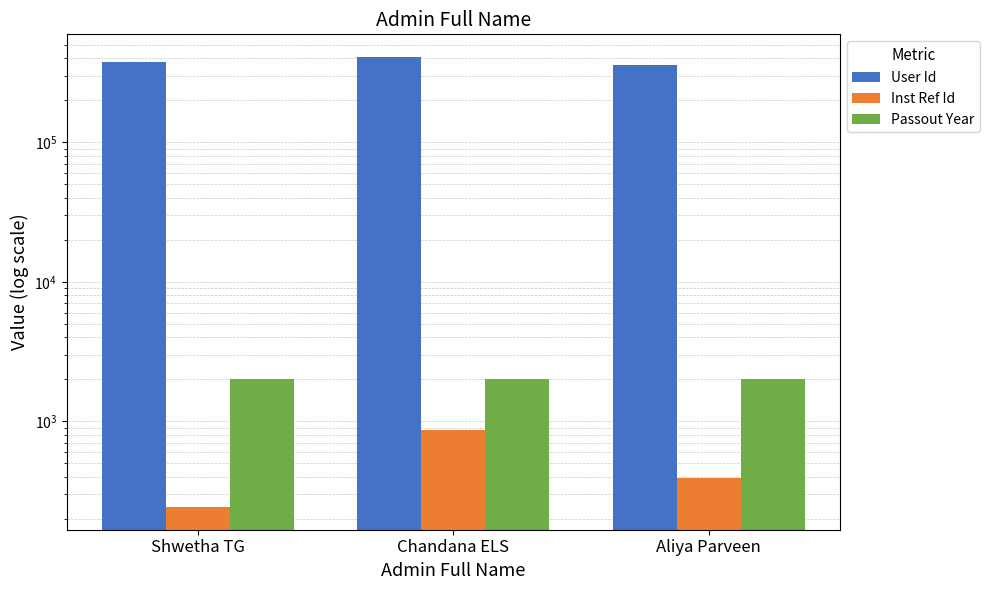

What is the minimum value shown in the chart?

242